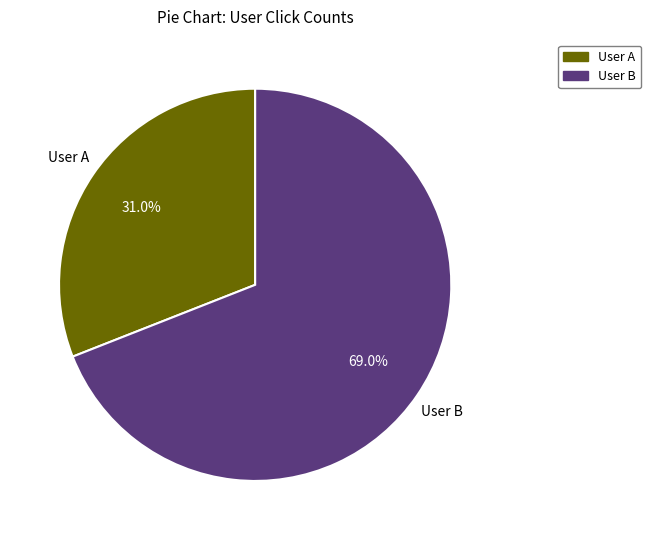

How many segments does this pie chart have?

2